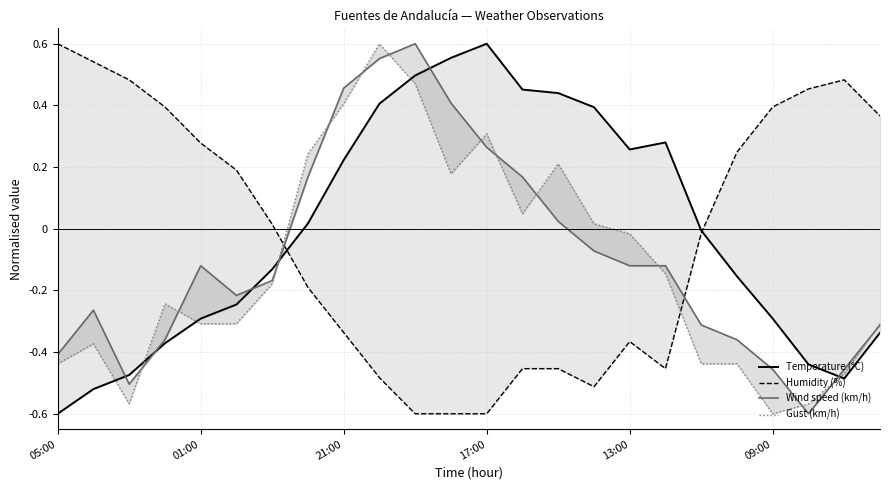

Is the value of Temperature (°C) at 17:00 greater than the value of Wind speed (km/h) at 21:00?

Yes